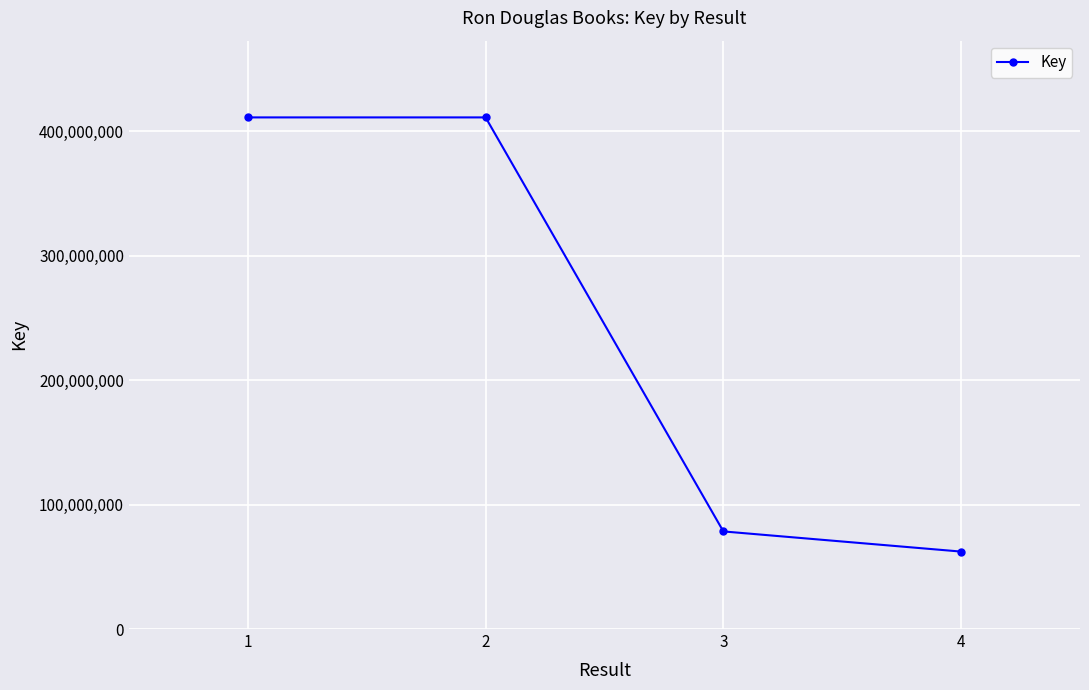

What is the change in value from 3 to 4?

-16202937